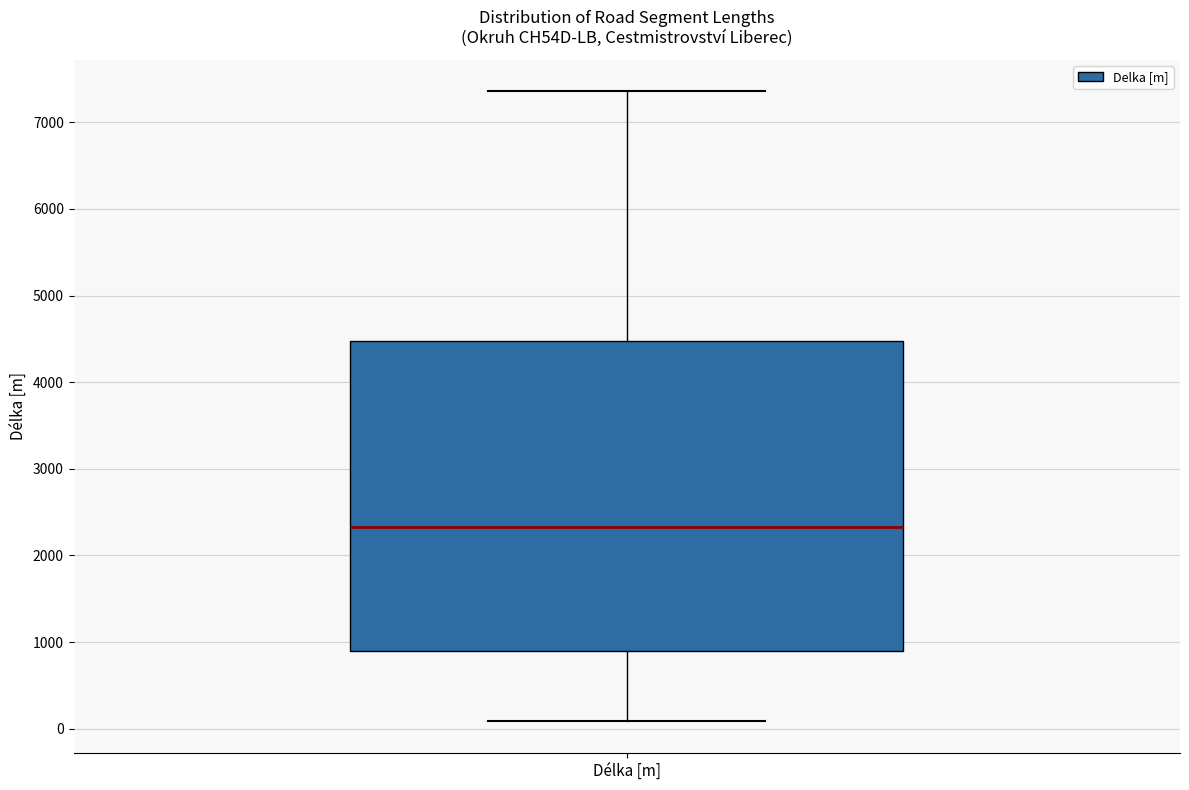

Transcribe this box plot: give where the median line is, the range the box spans, and where the two whiskers end, as read against the y-axis. The values are not printed on the chart, so give them approximately, as read against the axis.

median 2300, box 900 to 4500, whiskers 100 to 7400